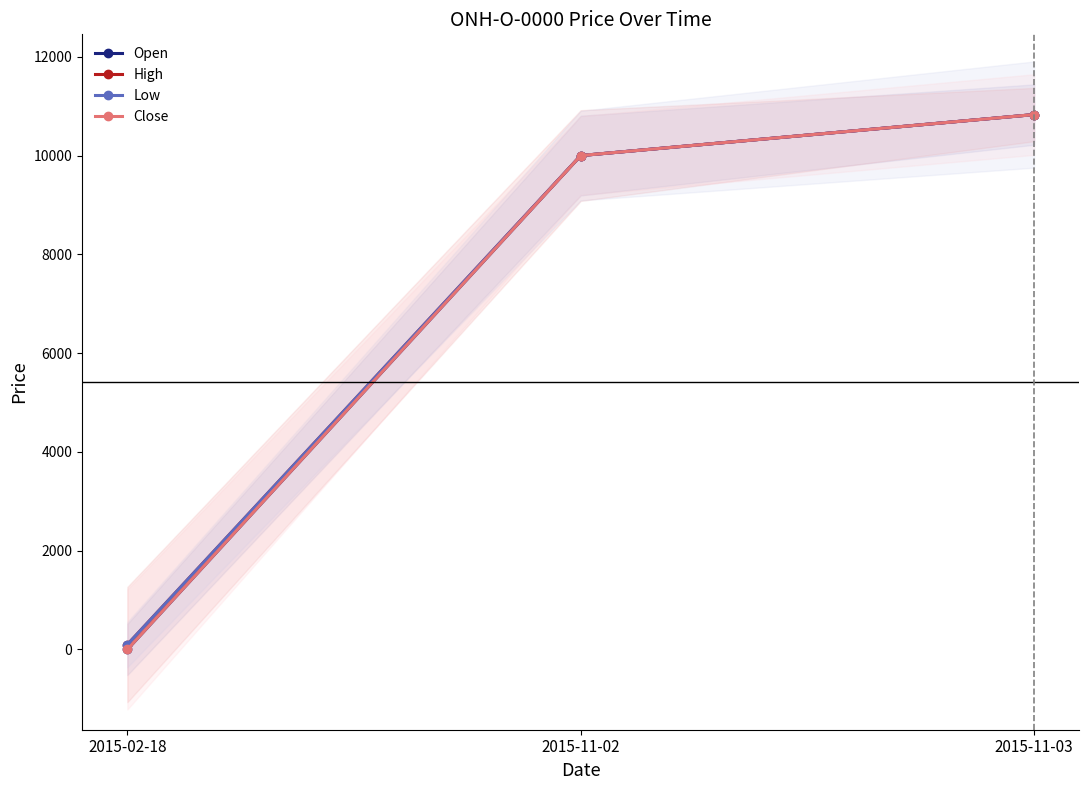

What is the label of the 2nd point from the right?

2015-11-02